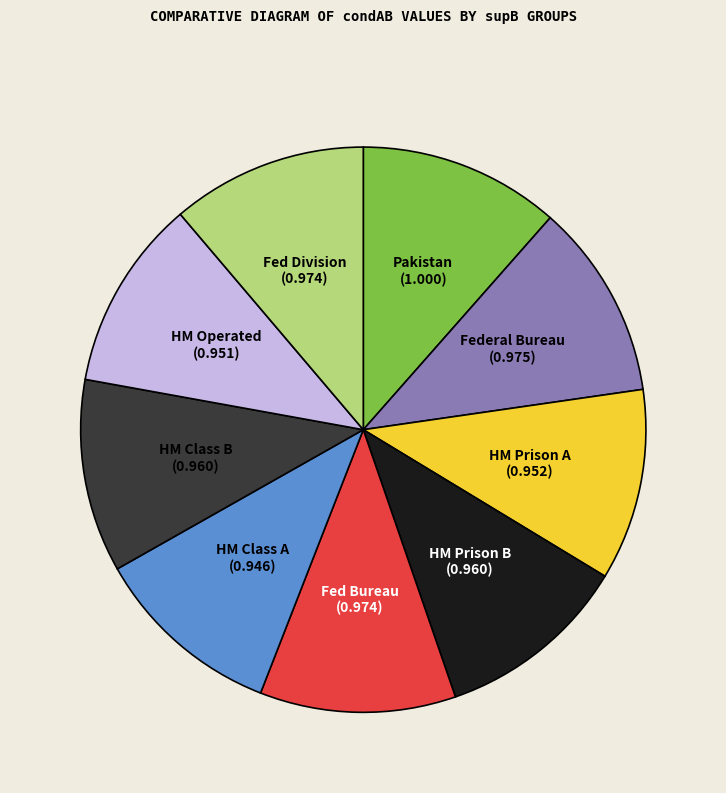

Does any single category account for the majority?

No